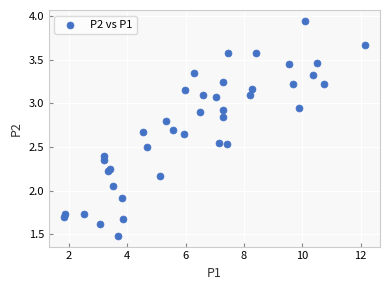

What is the range of X values (max minus min)?

10.3